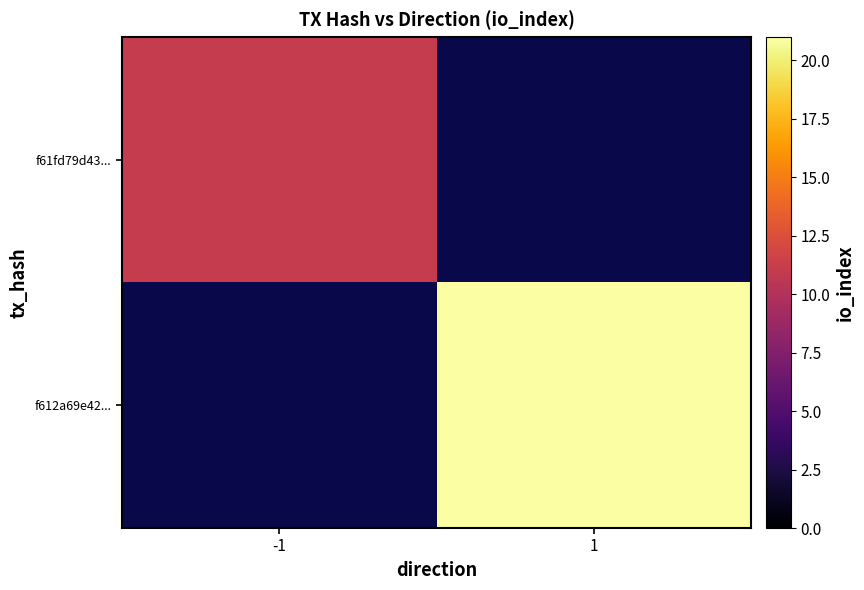

List the series in order of their peak value, lowest first.

f61fd79d43..., f612a69e42...